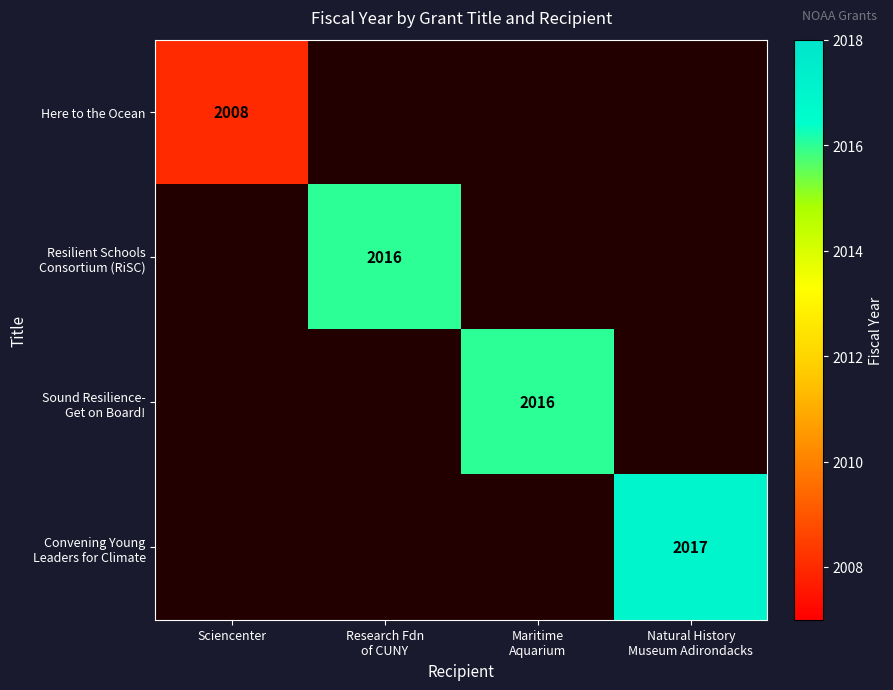

List the labels in order of Resilient Schools Consortium (RiSC) value, smallest first.

Sciencenter, Research Fdn of CUNY, Maritime Aquarium, Natural History Museum Adirondacks